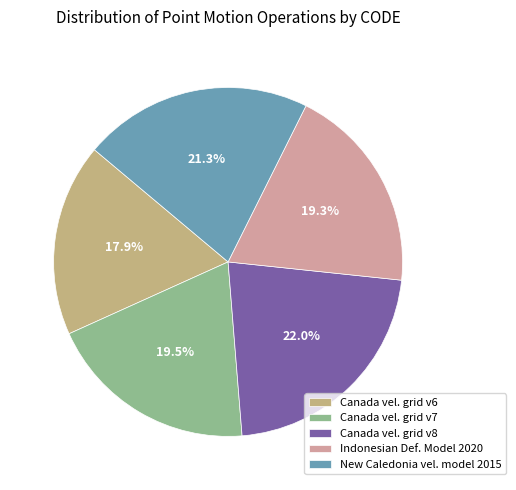

Is the sum of Indonesian Def. Model 2020 and Canada vel. grid v6 greater than half?

No